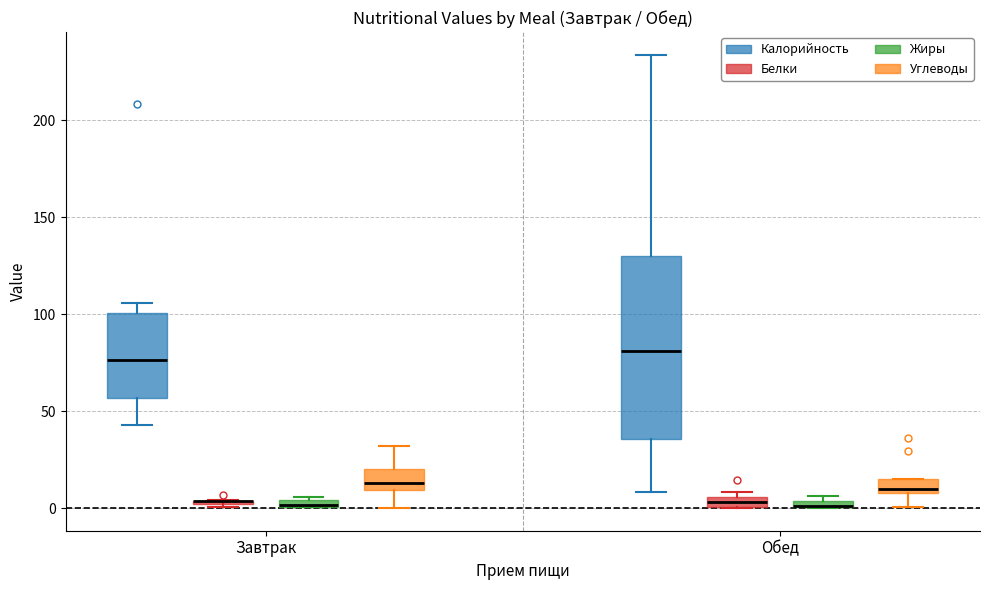

Where is the lower edge of the box for Обед (Жиры) on the y-axis? The values are not printed on the chart, so give them approximately, as read against the axis.

0